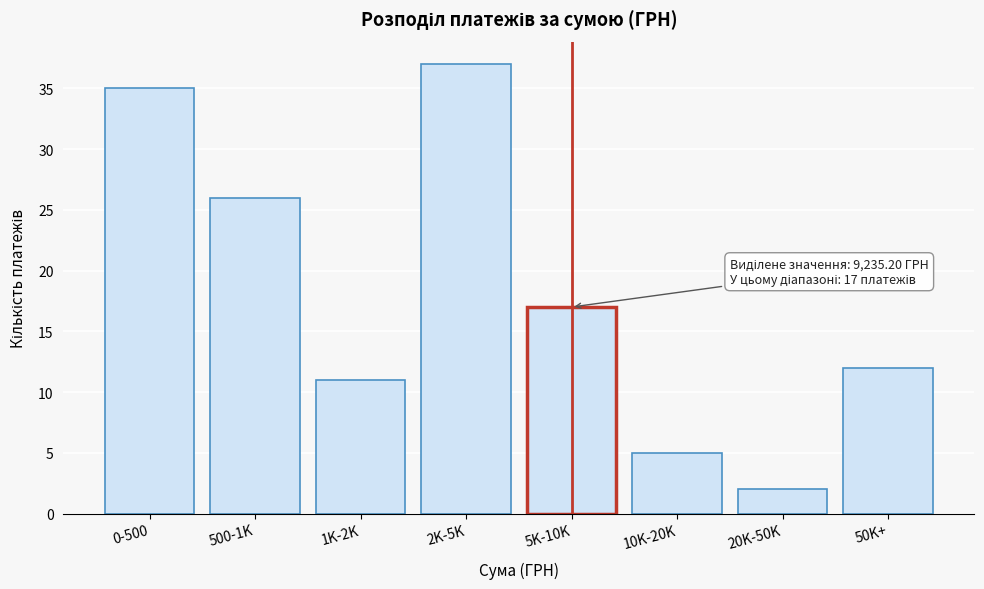

Reading right to left, transcribe all the data shown in this chart.

50K+=12	20K-50K=2	10K-20K=5	5K-10K=17	2K-5K=37	1K-2K=11	500-1K=26	0-500=35